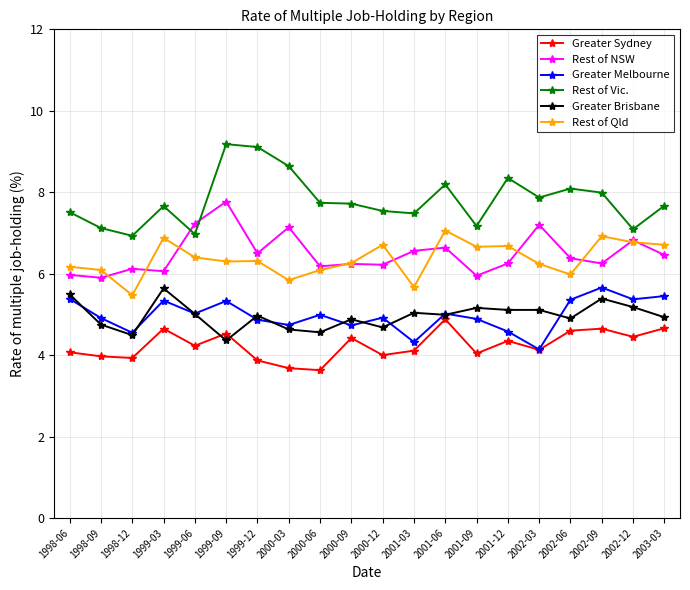

In Rest of Vic., how many points are higher than both neighbors (excluding endpoints)?

5